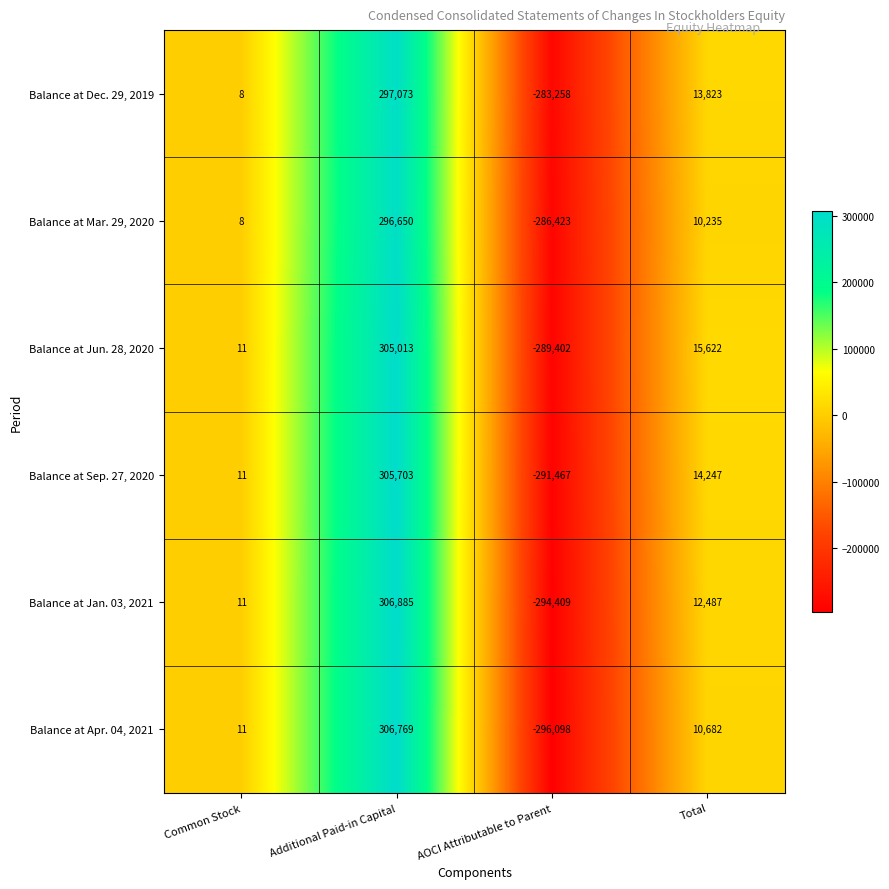

True or false: Balance at Dec. 29, 2019 has a value of 19193 at Total.

False